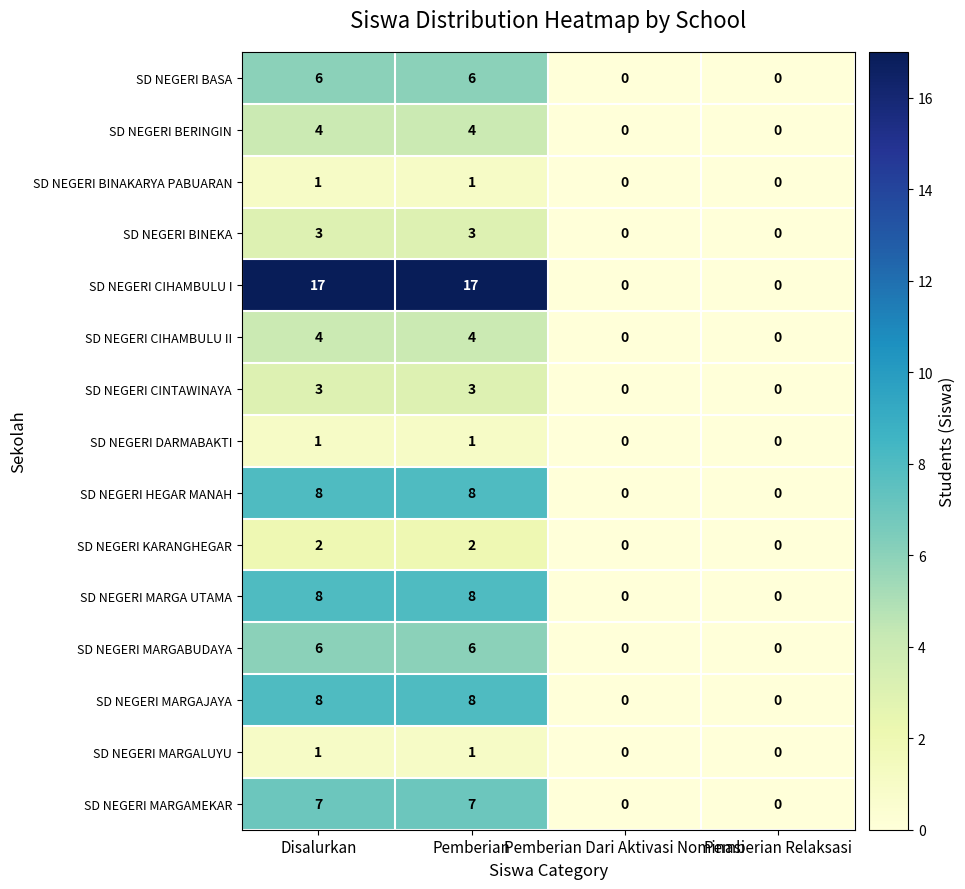

What is the highest value of the SD NEGERI CIHAMBULU II series?

4